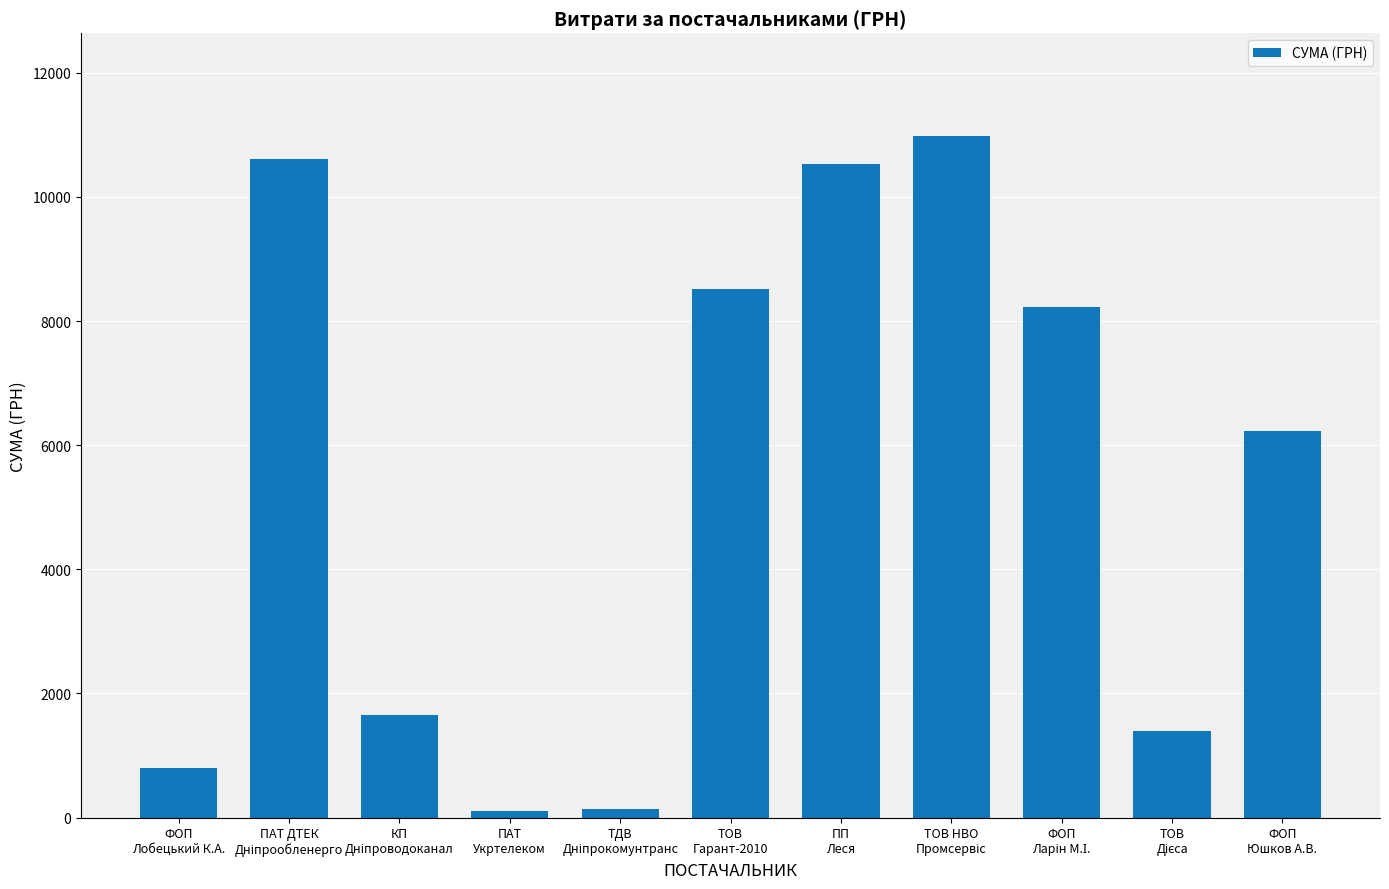

Are the bars grouped side by side (vs. stacked)?

No